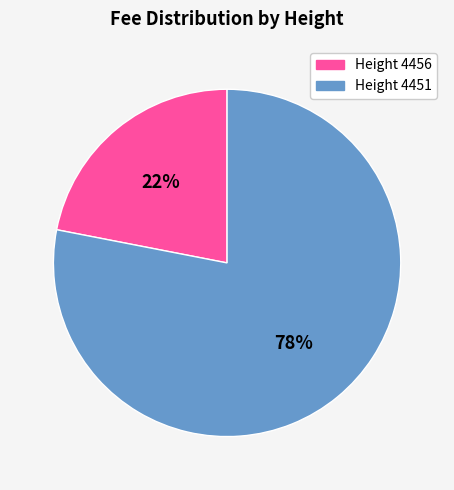

To the nearest percent, what portion does Height 4456 represent?

22%